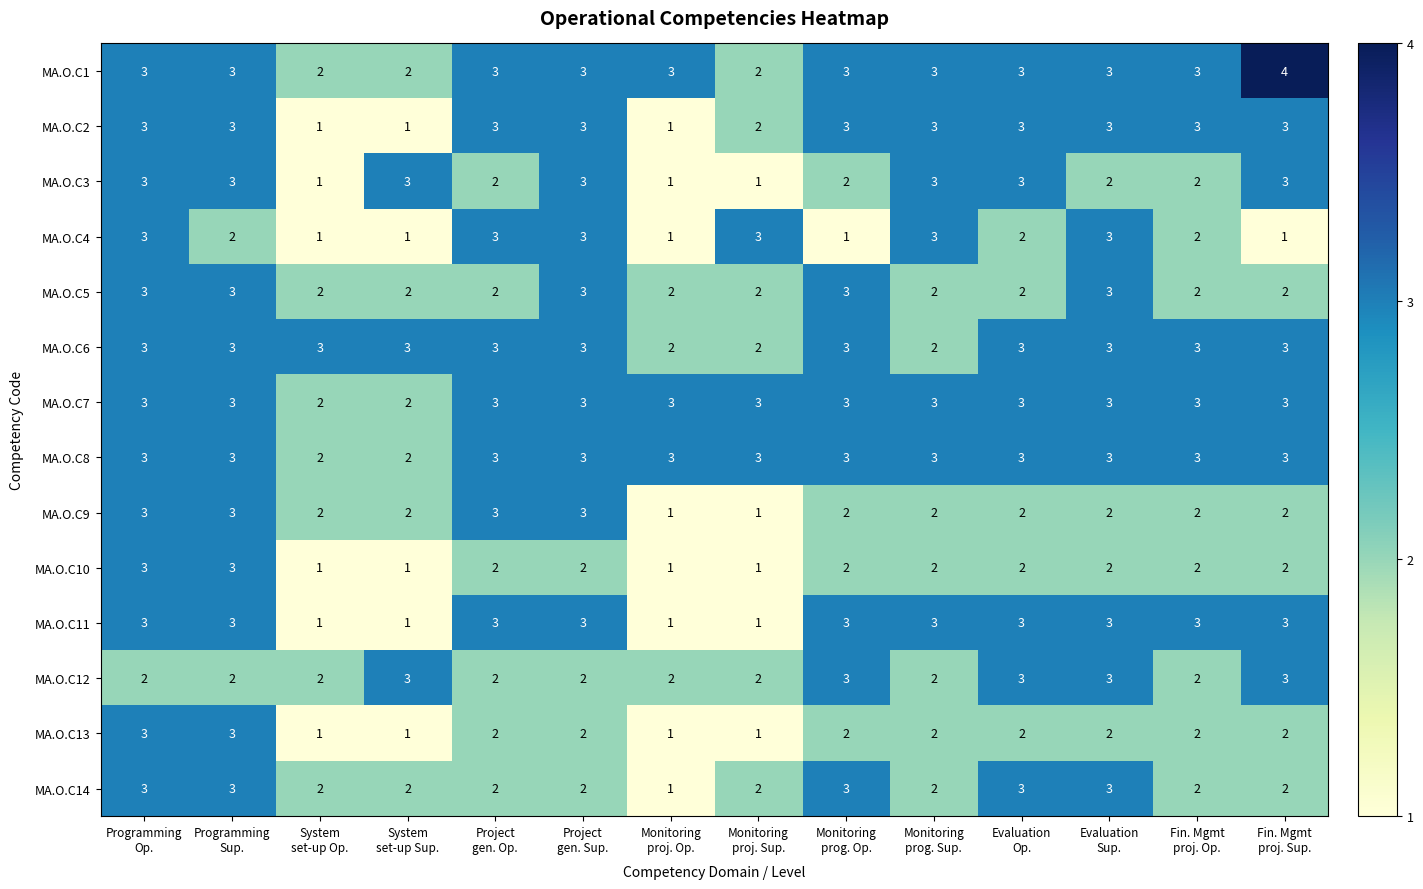

What is the sum of all MA.O.C14 values?

32